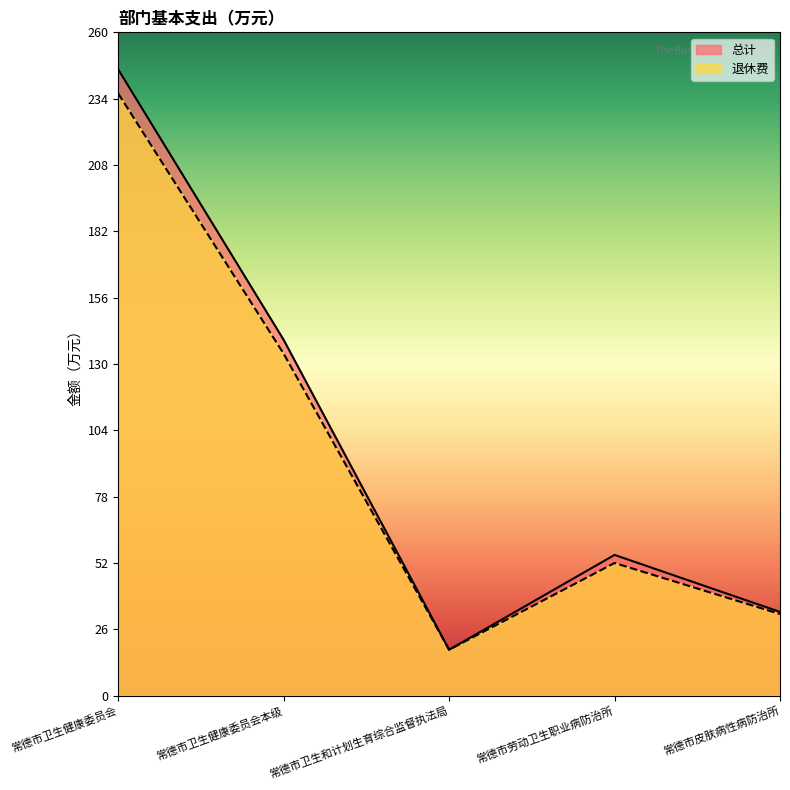

Where is 总计 nearest to the value 131?

常德市卫生健康委员会本级